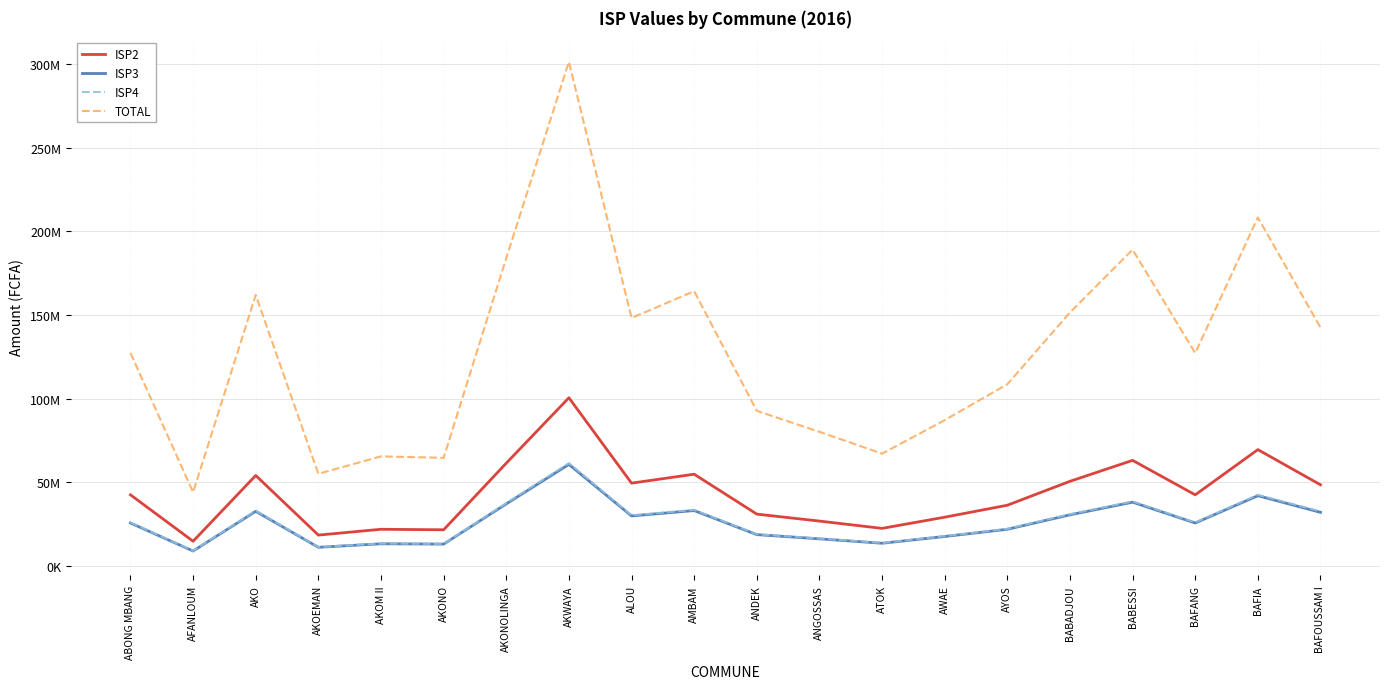

Which series changed the most between ABONG MBANG and ALOU?

TOTAL